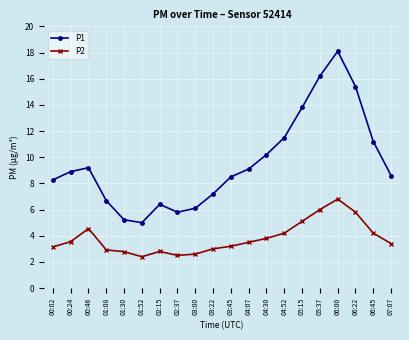

True or false: P2 and P1 intersect in this chart.

False